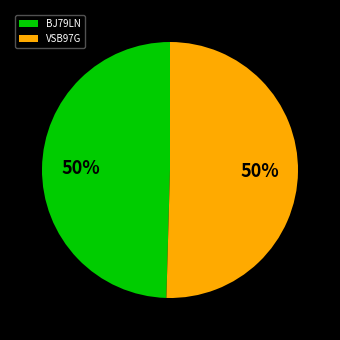

Is it true that VSB97G is 50% of the pie?

True